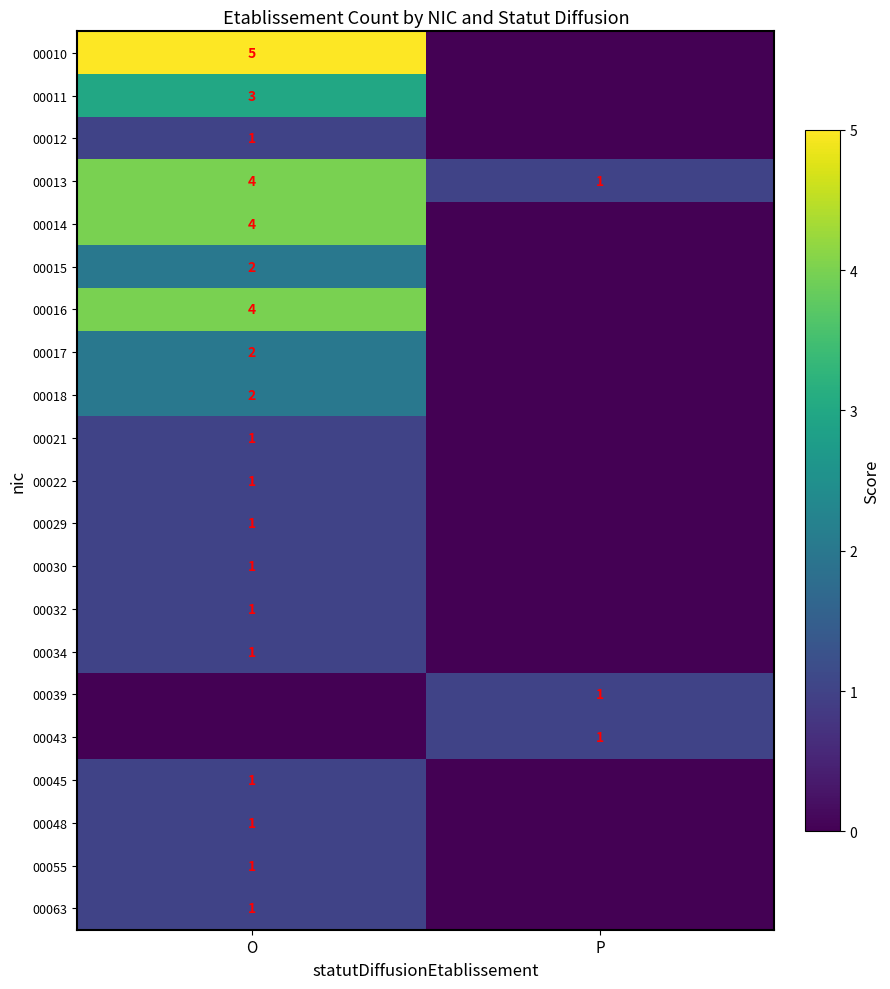

The value of 00055 at O is 1. True or false?

True